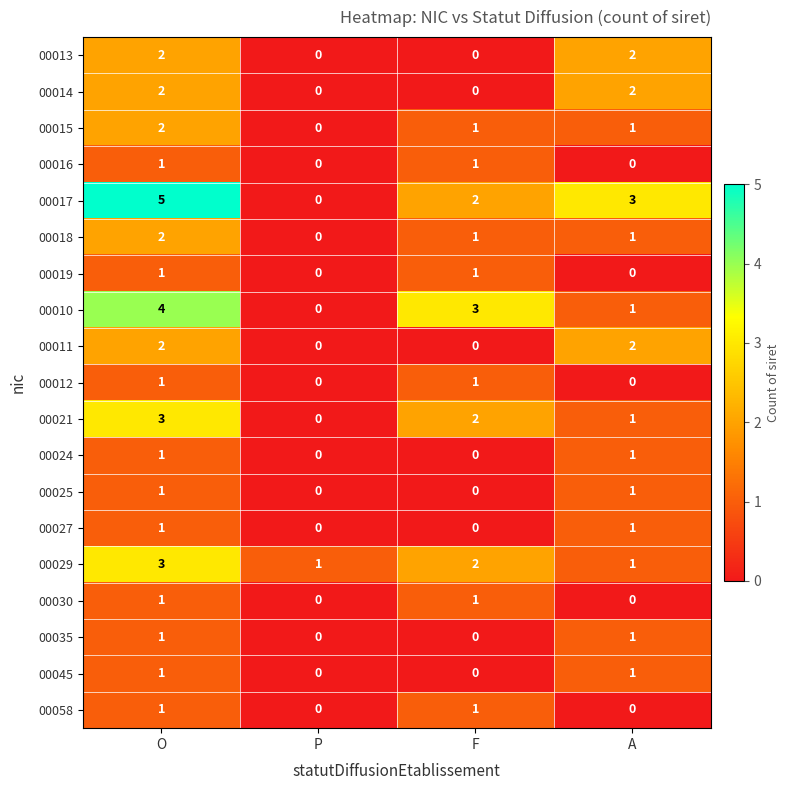

What is the maximum value shown in the chart?

5